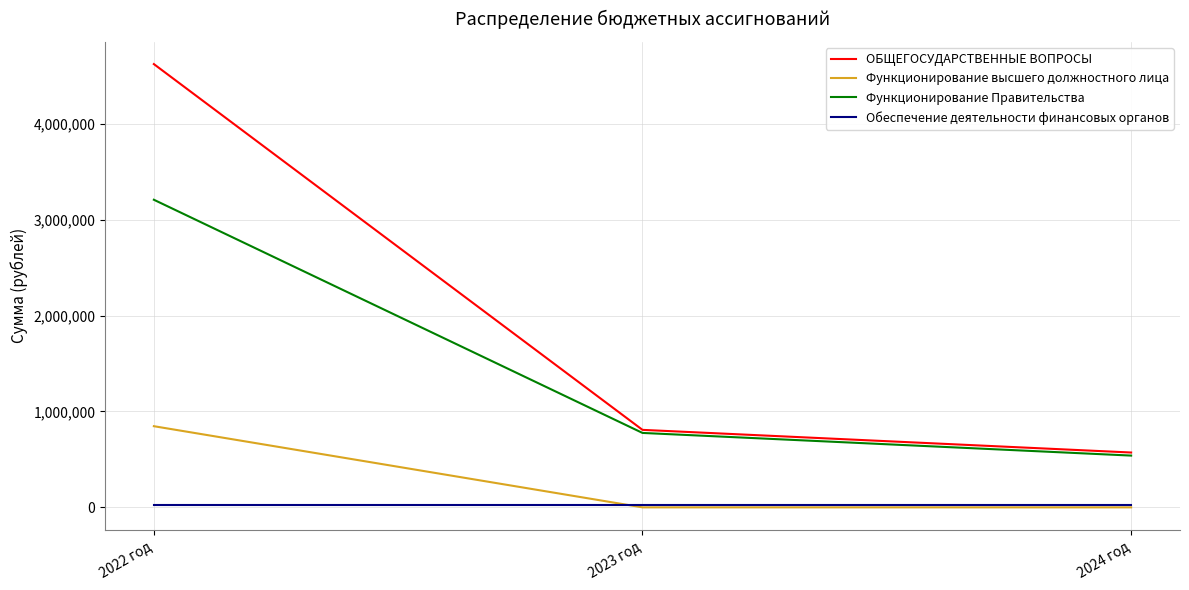

Between 2022 год and 2023 год, which series saw the biggest shift?

ОБЩЕГОСУДАРСТВЕННЫЕ ВОПРОСЫ